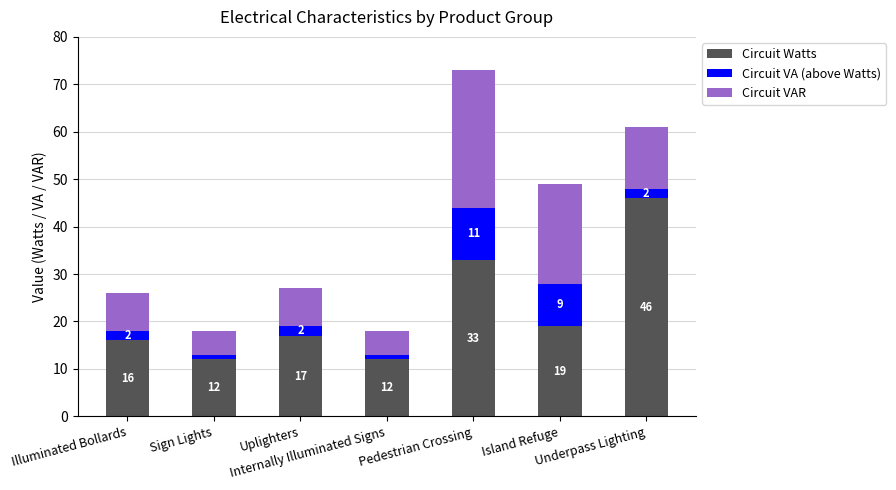

What is the sum of all Circuit Watts values?

155